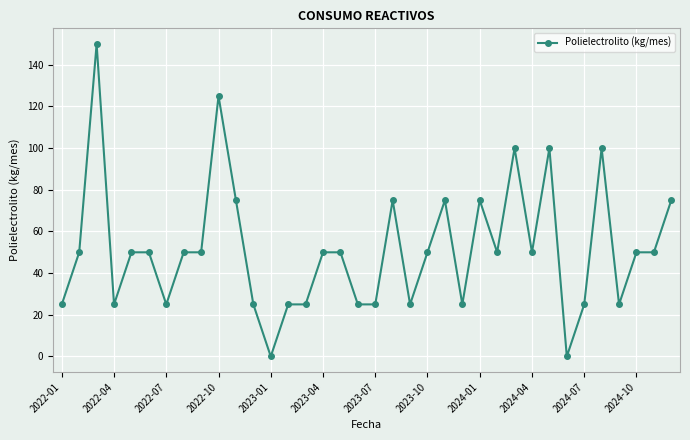

True or false: there are more than 2 points higher than both neighbors.

True